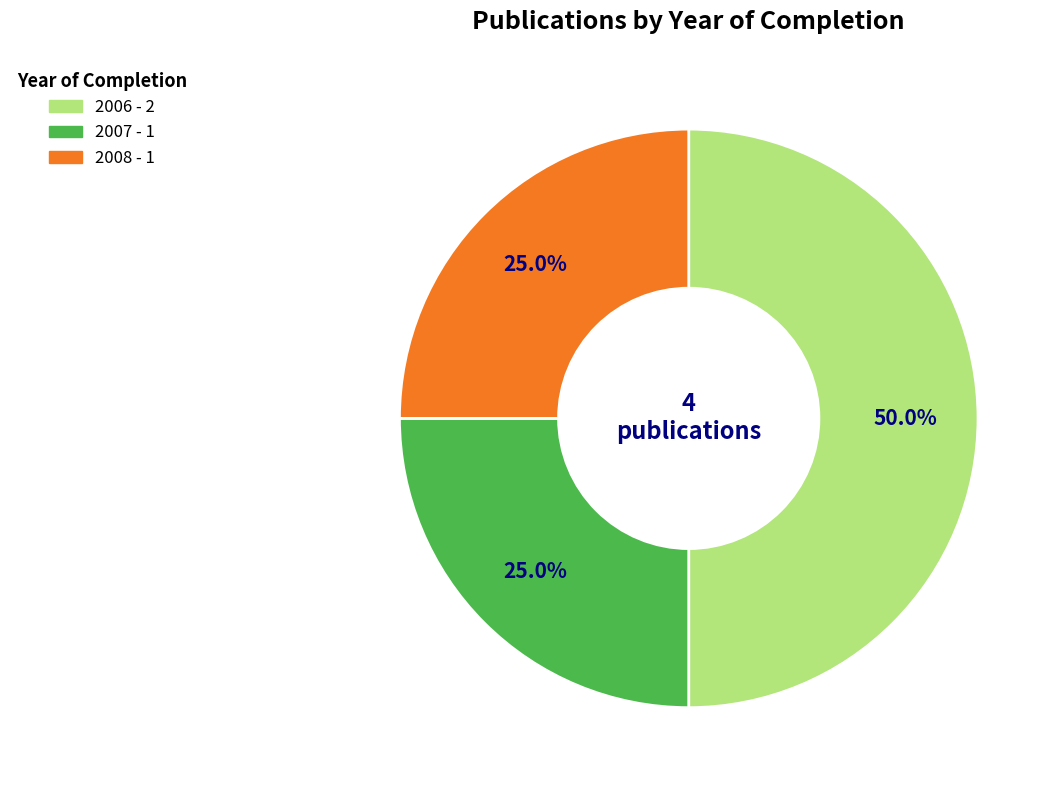

How many segments does this pie chart have?

3